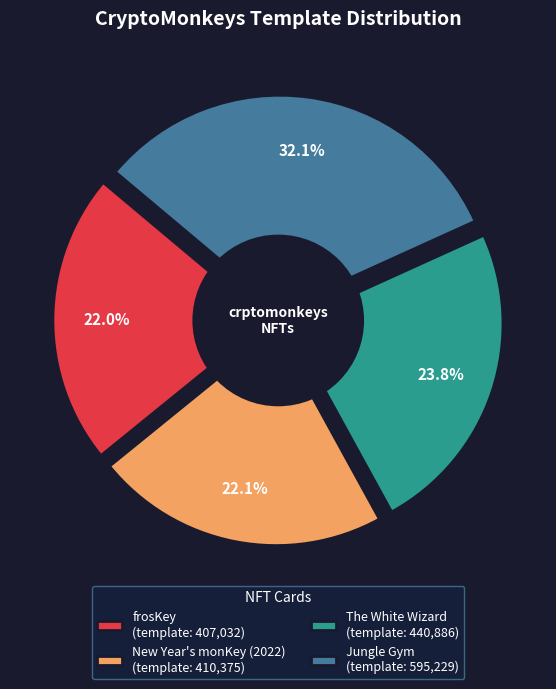

How many segments does this pie chart have?

4